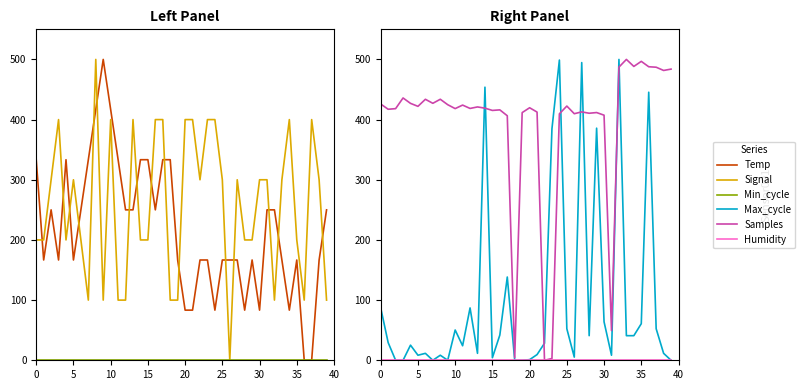

Which series changed the most between 13 and 33?

Signal